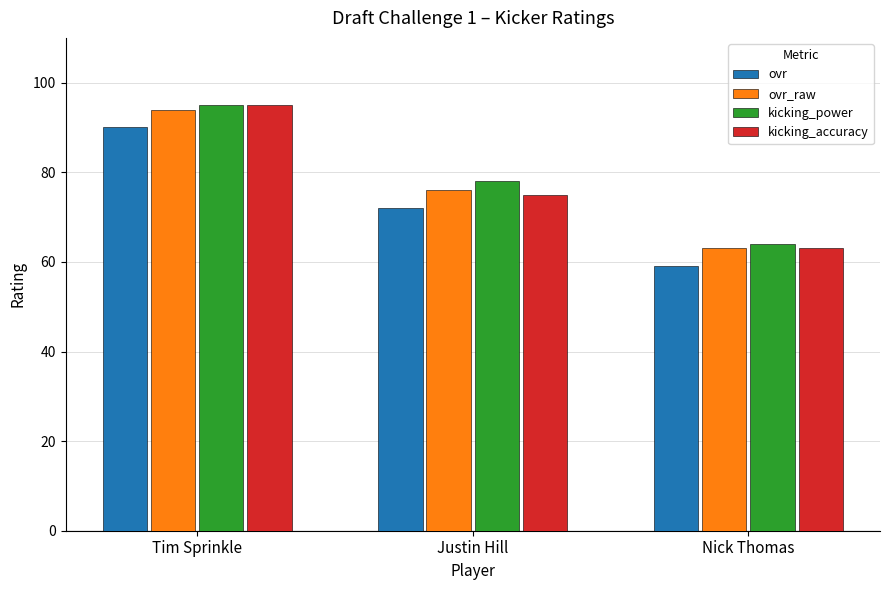

Are the bars grouped side by side (vs. stacked)?

Yes